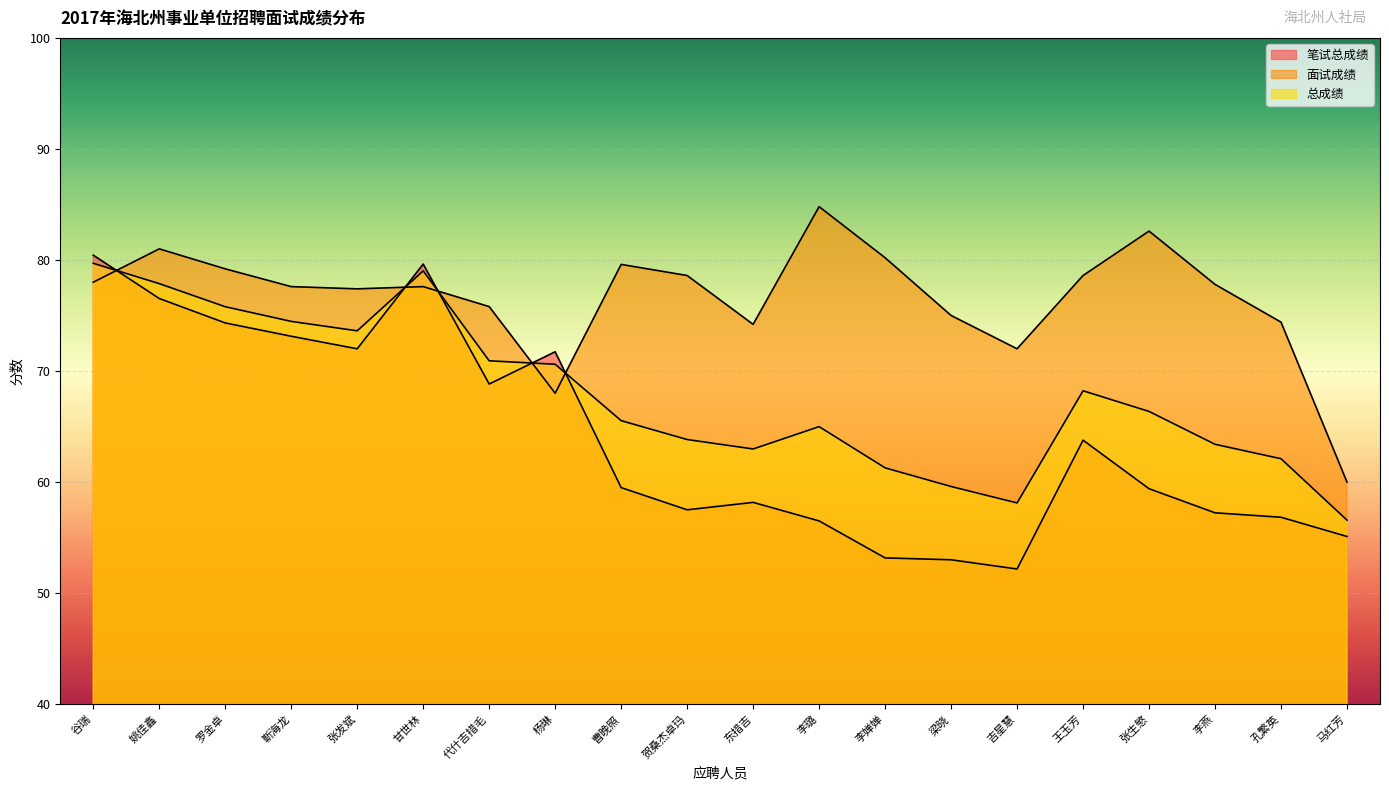

What is the sum of all 总成绩 values?

1355.0